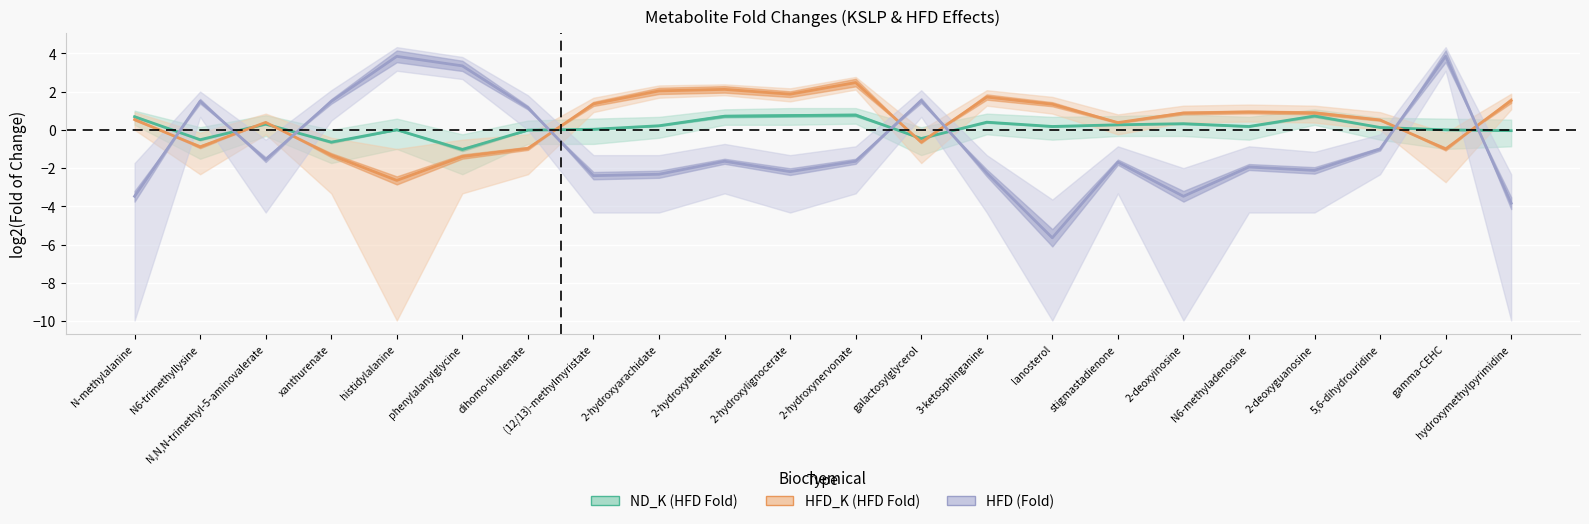

In ND_K (HFD Fold), how many points are higher than both neighbors (excluding endpoints)?

6